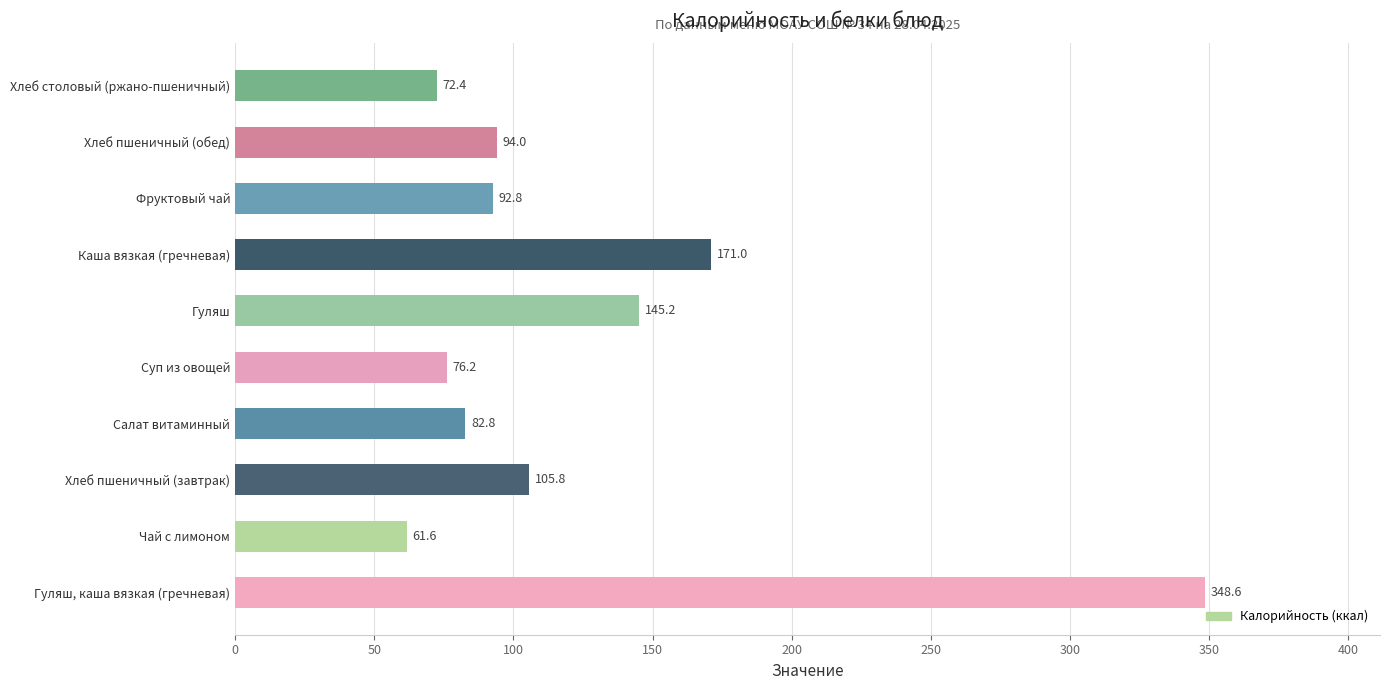

True or false: the data shows 76.2 at Суп из овощей.

True